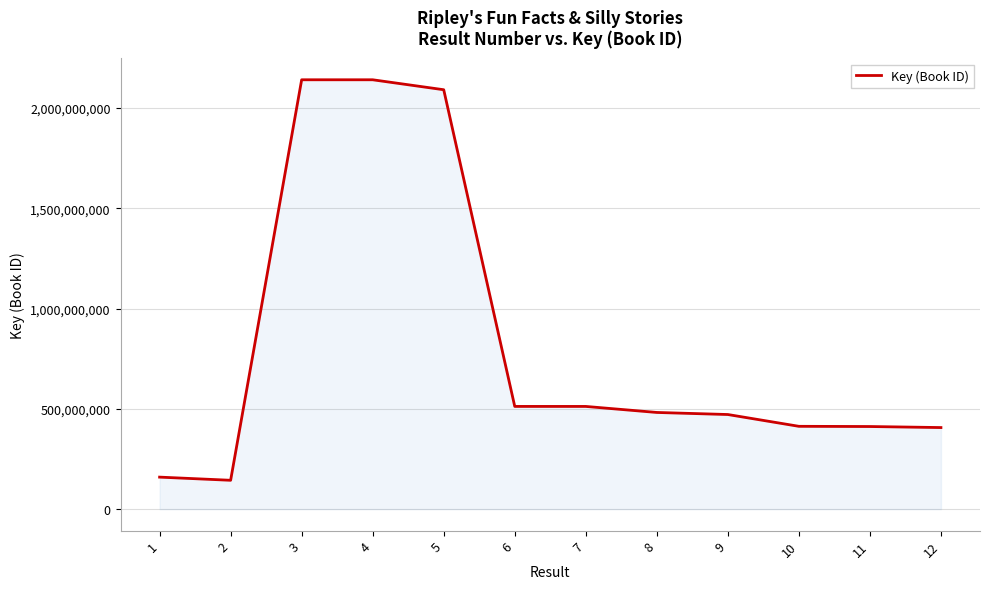

Approximately how many times larger is the value at 12 compared to 7?

0.8